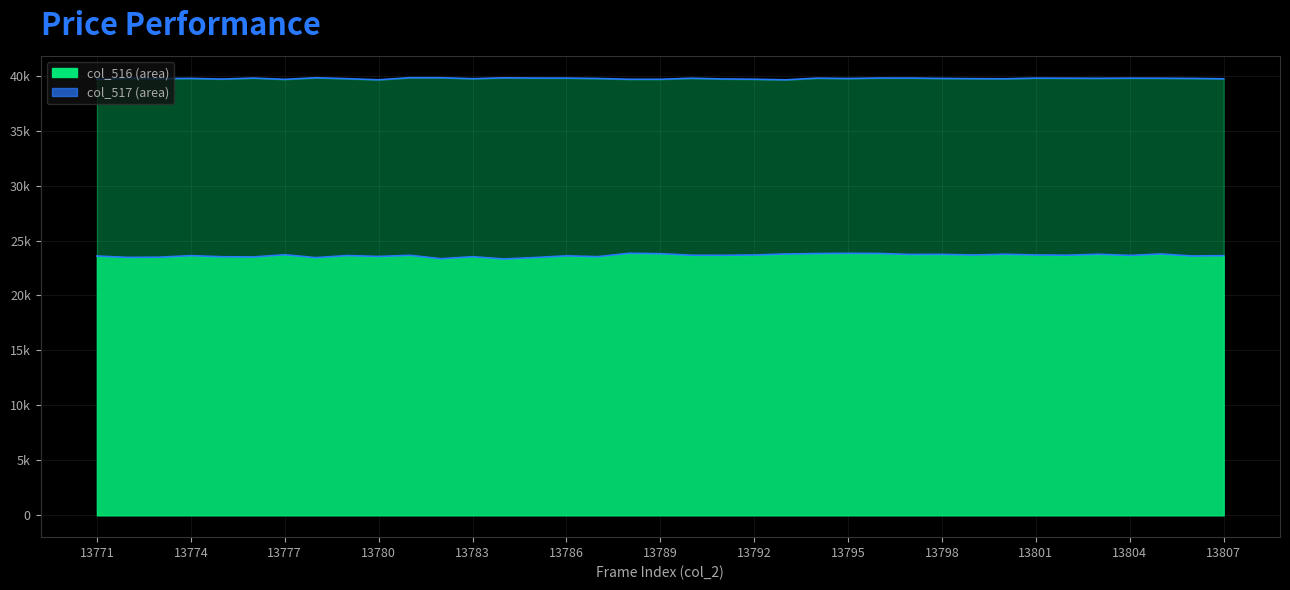

Where is the first local maximum for col_517 line?

13774